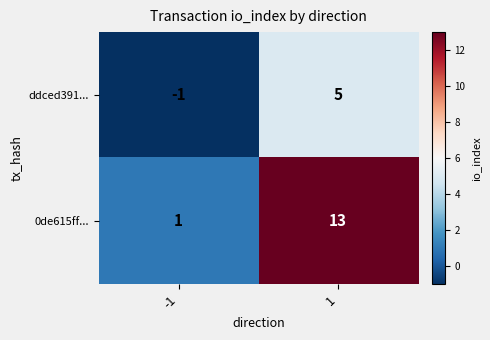

Is it true that ddced391... equals 3 at 1?

False